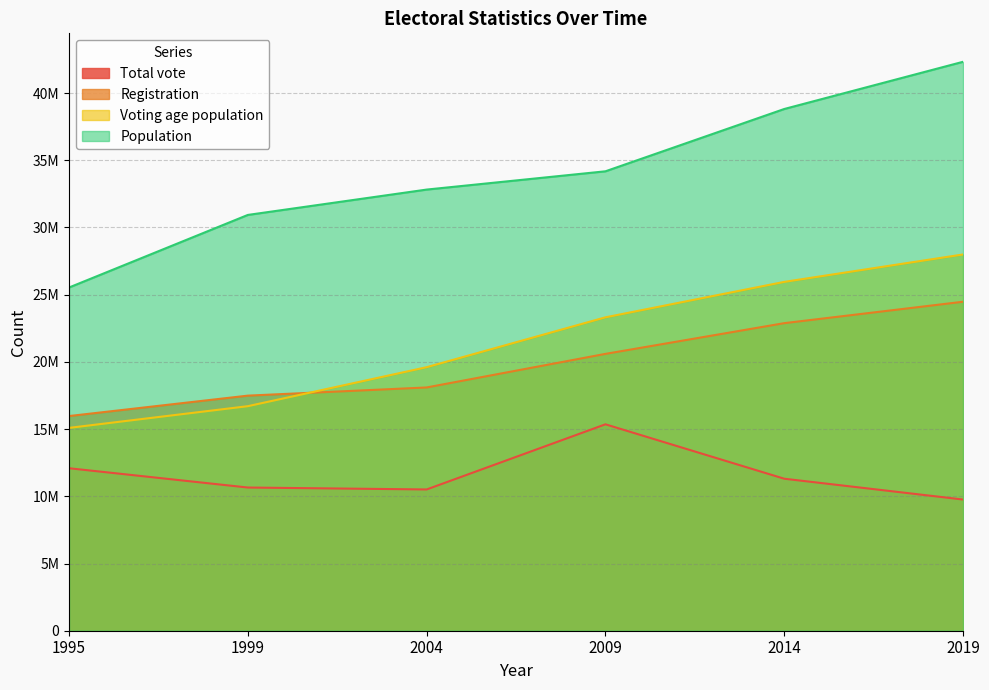

Reading left to right, transcribe all the data shown in this chart.

Total vote: 12087281	10652623	10508777	15356024	11307478	9759392
Registration: 15969904	17488757	18097225	20595683	22880678	24474161
Voting age population: 15090300	16705217	19605085	23315450	25951372	27992084
Population: 25533000	30932382	32818500	34178188	38813722	42325923